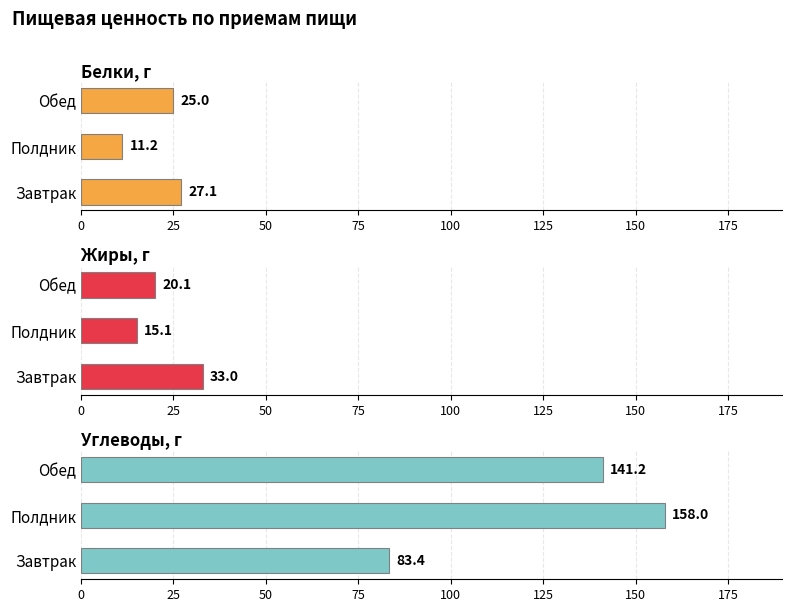

Is the value of Жиры, г at Полдник greater than the value of Углеводы, г at Полдник?

No